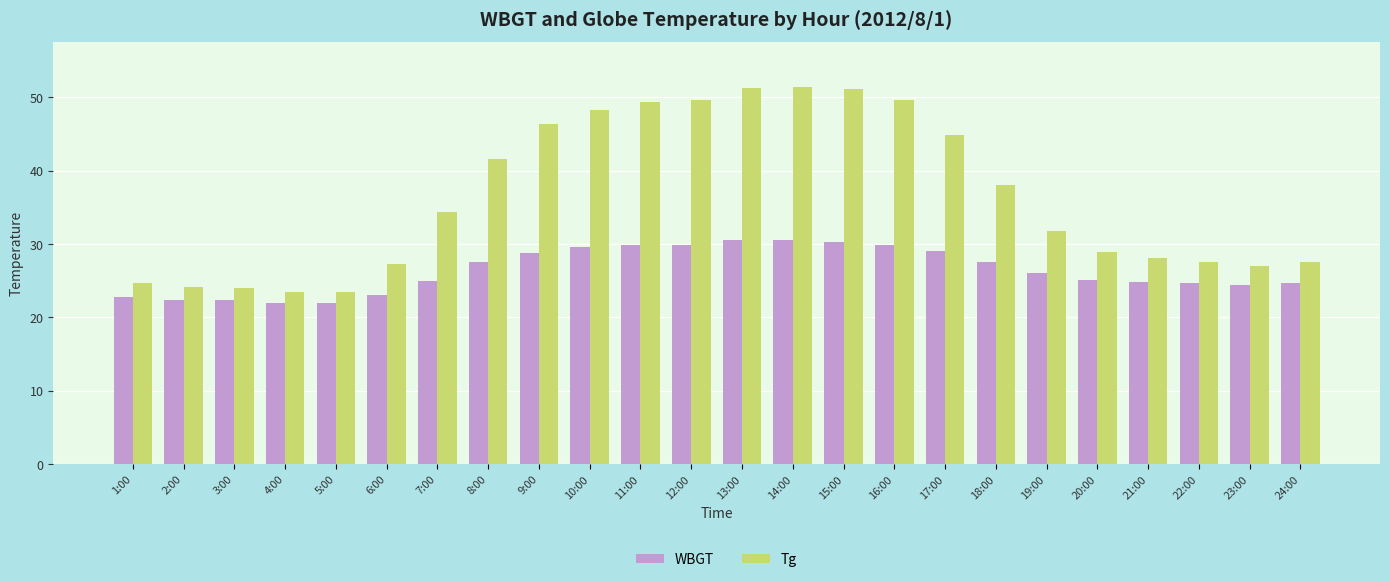

What is the maximum value shown in the chart?

51.4